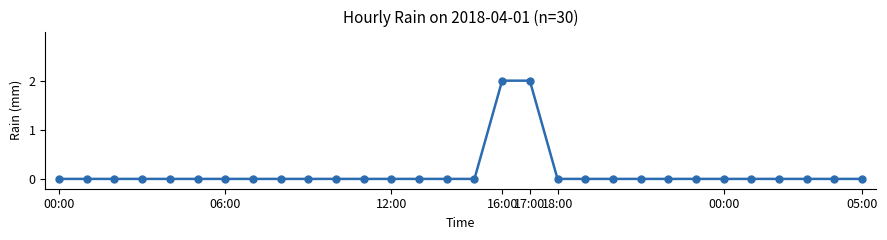

Reading left to right, what are all the values shown in this chart?

0	0	0	0	0	0	0	0	0	0	0	0	0	0	0	0	2	2	0	0	0	0	0	0	0	0	0	0	0	0